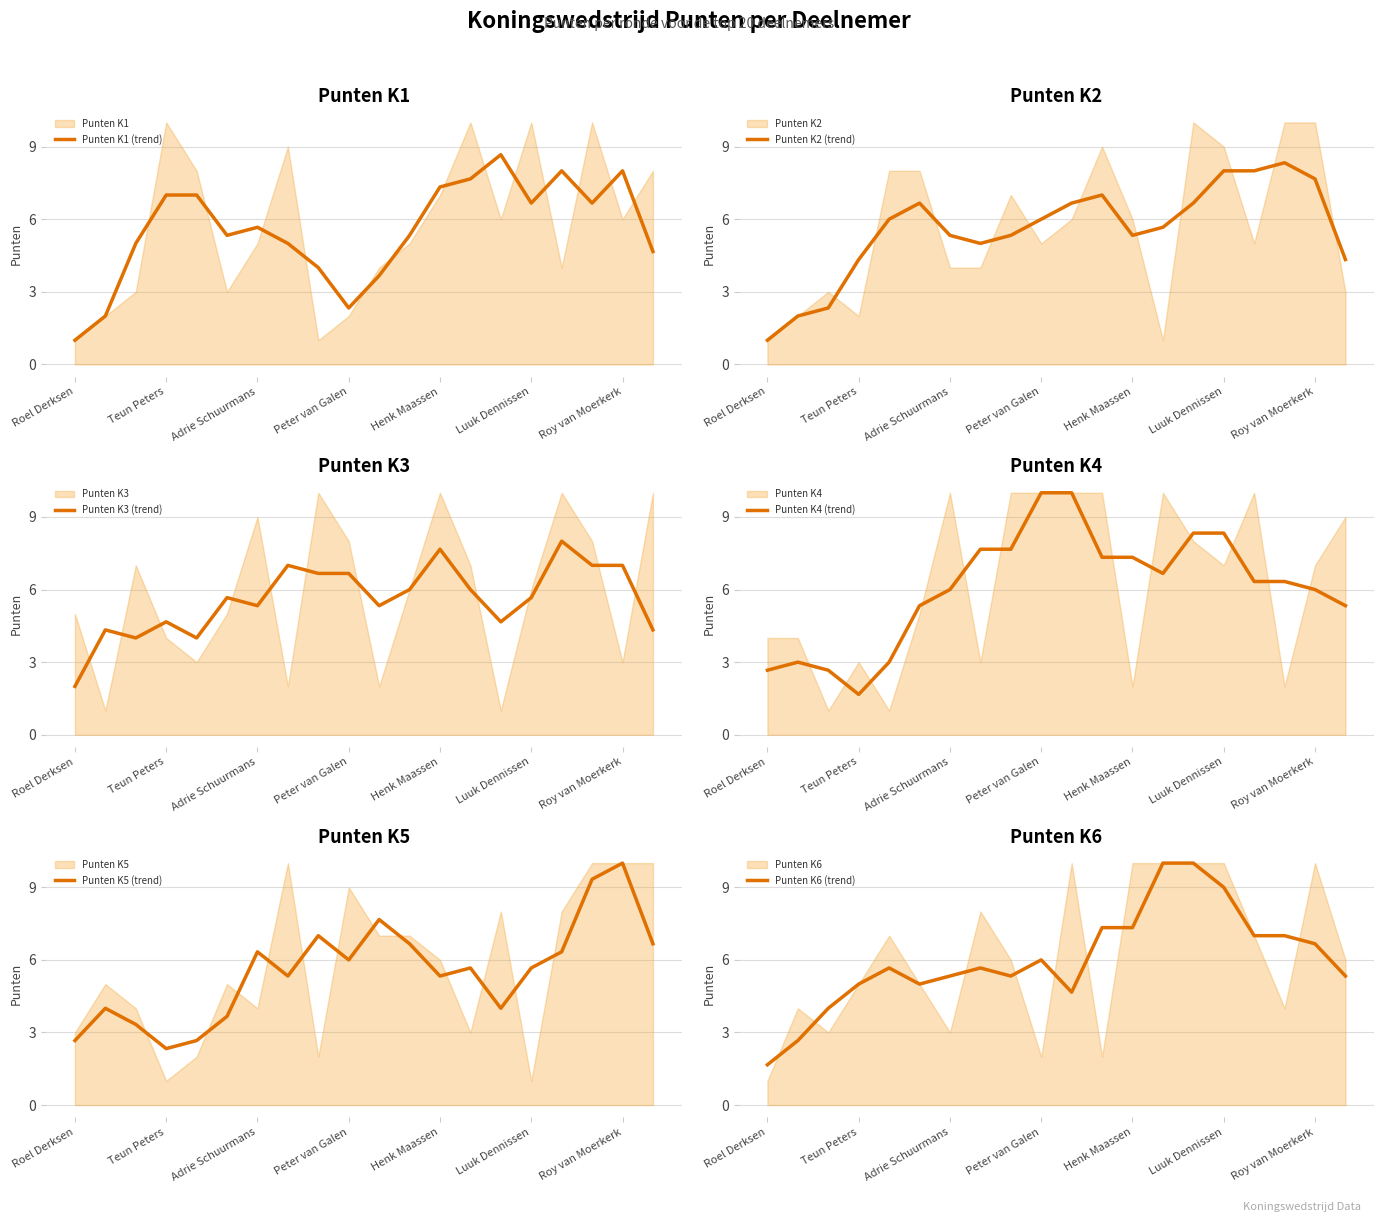

Which category has the lowest value in the Punten K6 (trend) series?

Roel Derksen